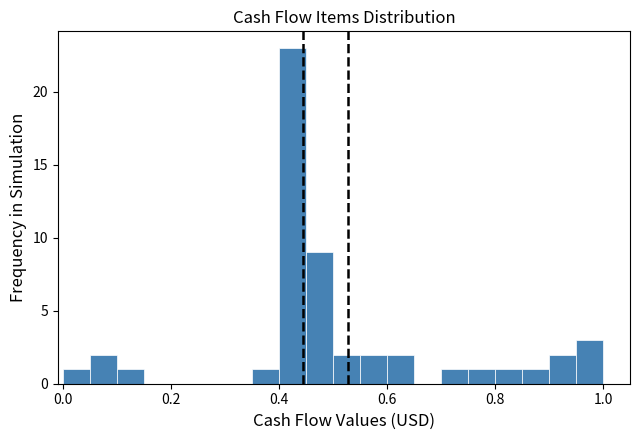

Read against the x-axis, roughly where is the centre of the tallest bar?

0.42